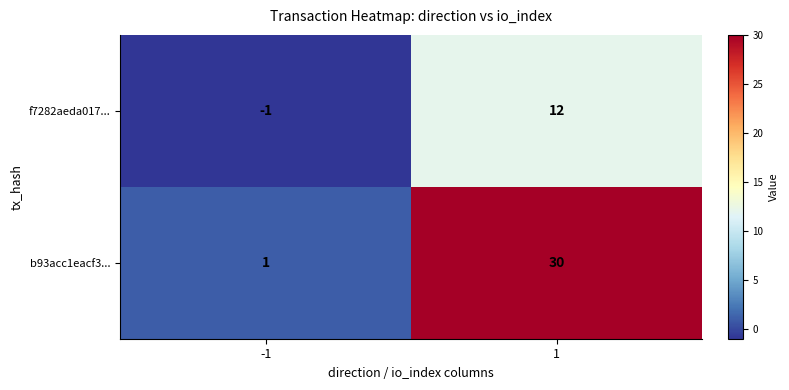

Which series has the widest spread of values?

b93acc1eacf3...